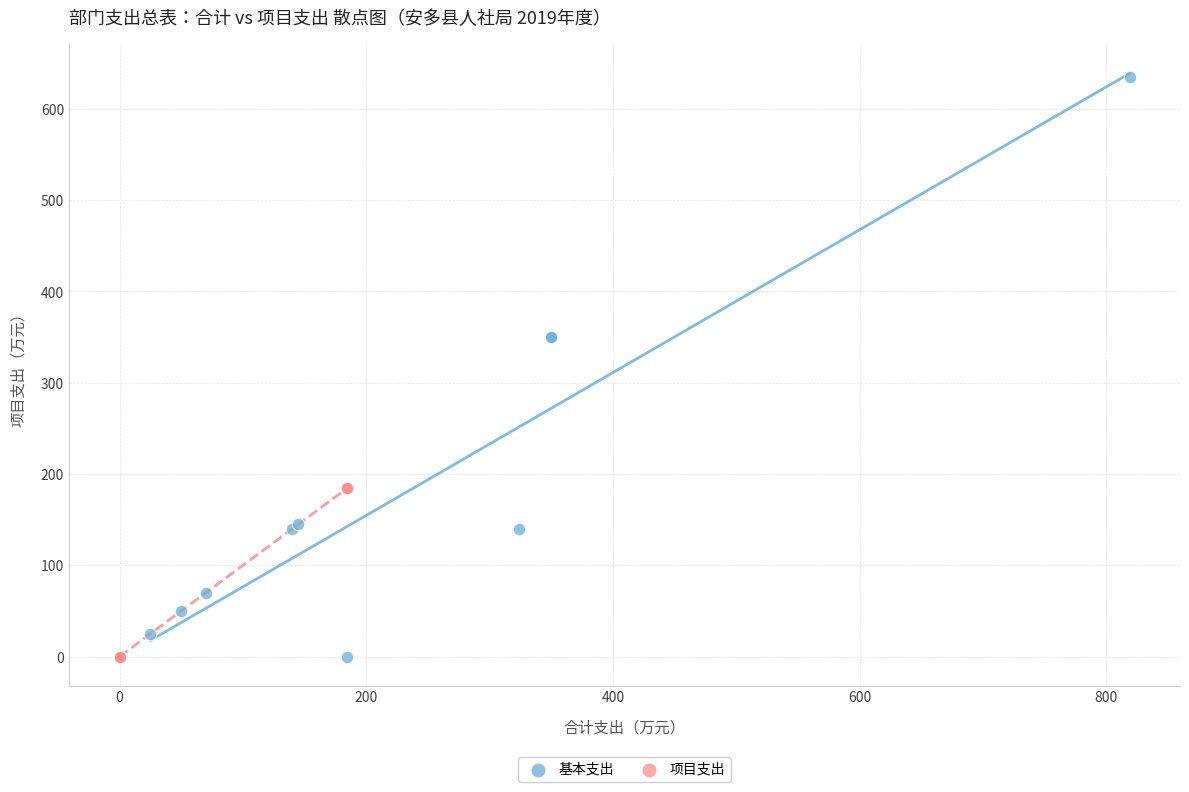

Which series has the widest spread of Y values?

基本支出